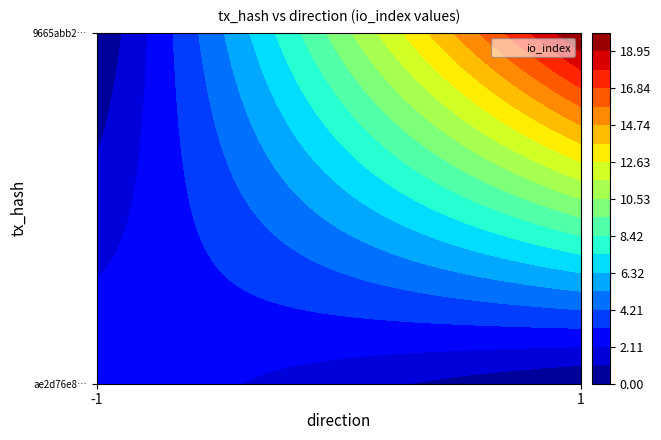

The value of ae2d76e8515297155273c7b3f4ea8dfeb364f00 at io_index is 3. True or false?

True